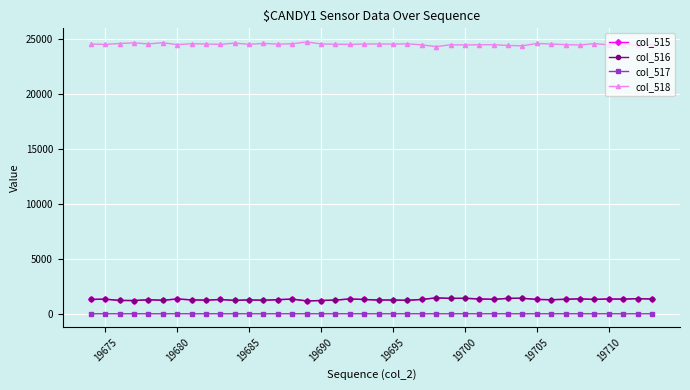

How many data points does each series have?

40